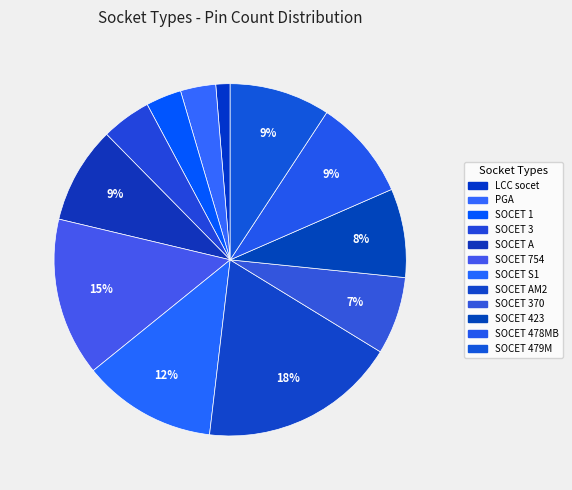

To the nearest percent, what is the average slice percentage?

8%